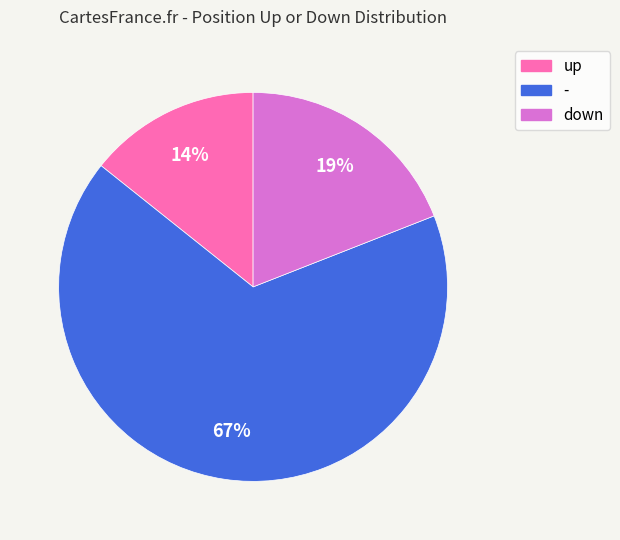

What is the ratio of the value at - to the value at down?

3.5